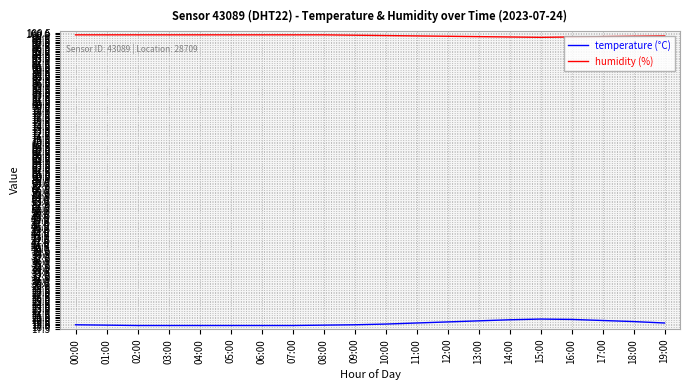

What is the total value across all series at 10:00?

118.6